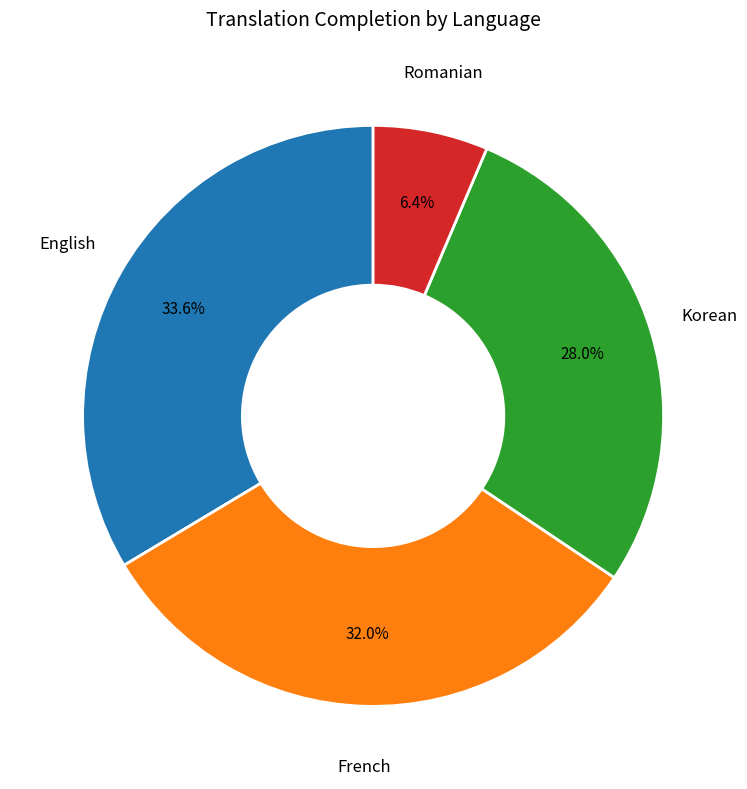

Does any single category account for the majority?

No